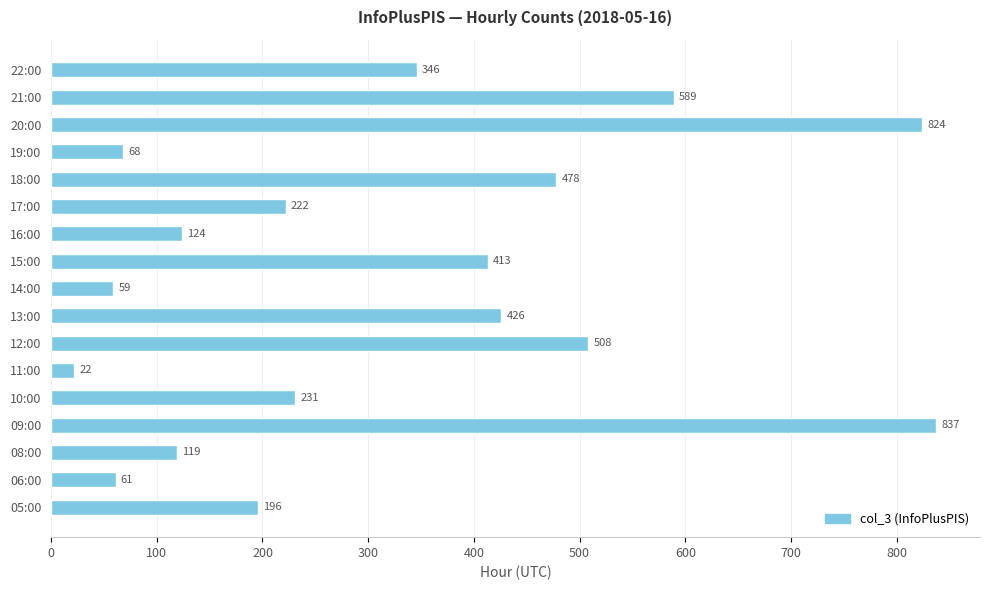

List the labels in order of value, largest first.

09:00, 20:00, 21:00, 12:00, 18:00, 13:00, 15:00, 22:00, 10:00, 17:00, 05:00, 16:00, 08:00, 19:00, 06:00, 14:00, 11:00